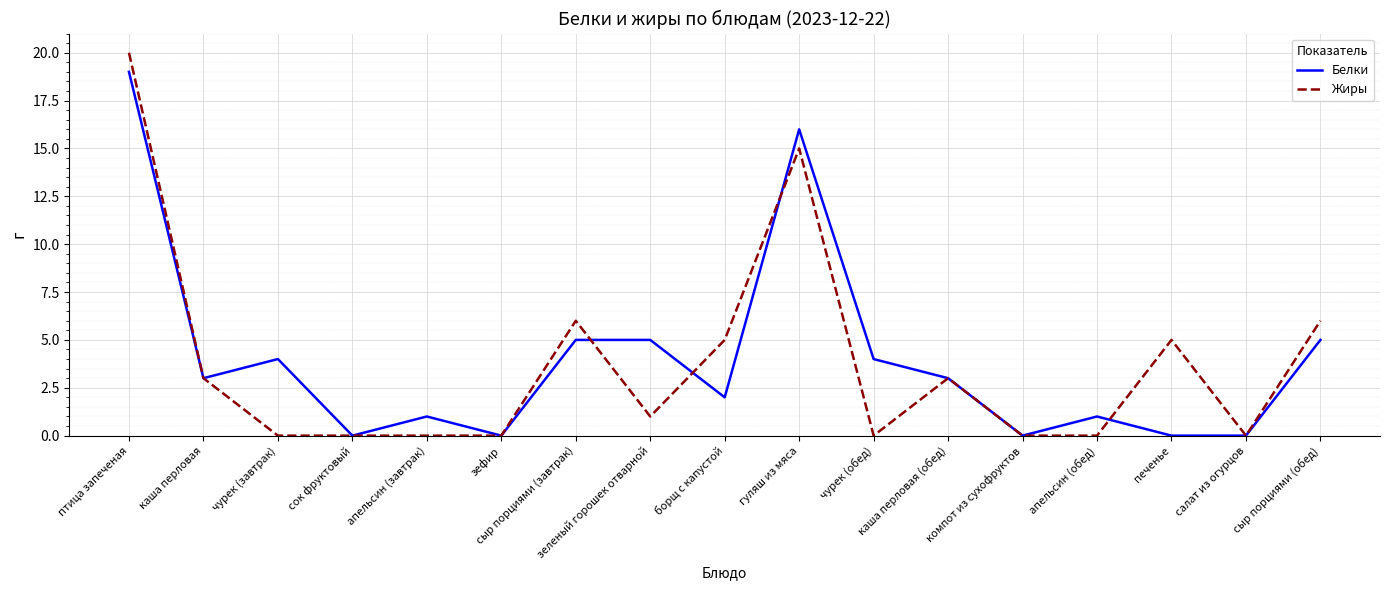

Which series changed the most between каша перловая and апельсин (обед)?

Жиры